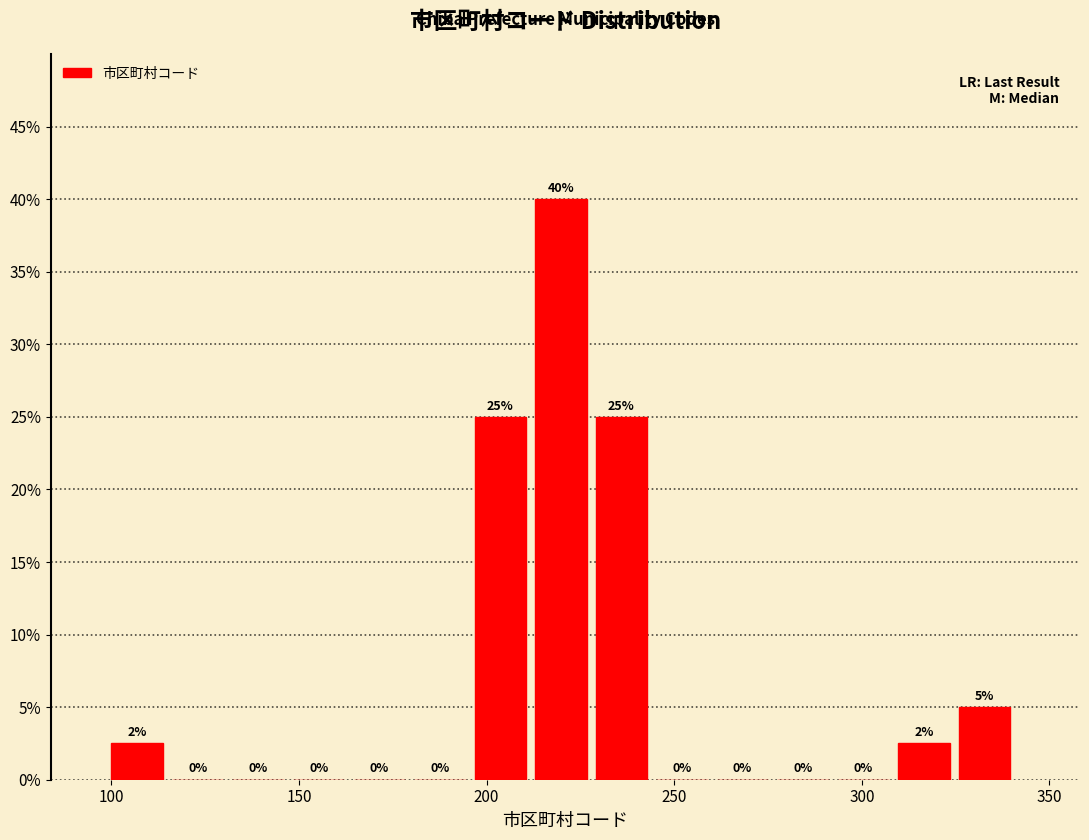

Around what value on the x-axis is the tallest bar? Give the approximate position of its centre, as read against the axis.

220